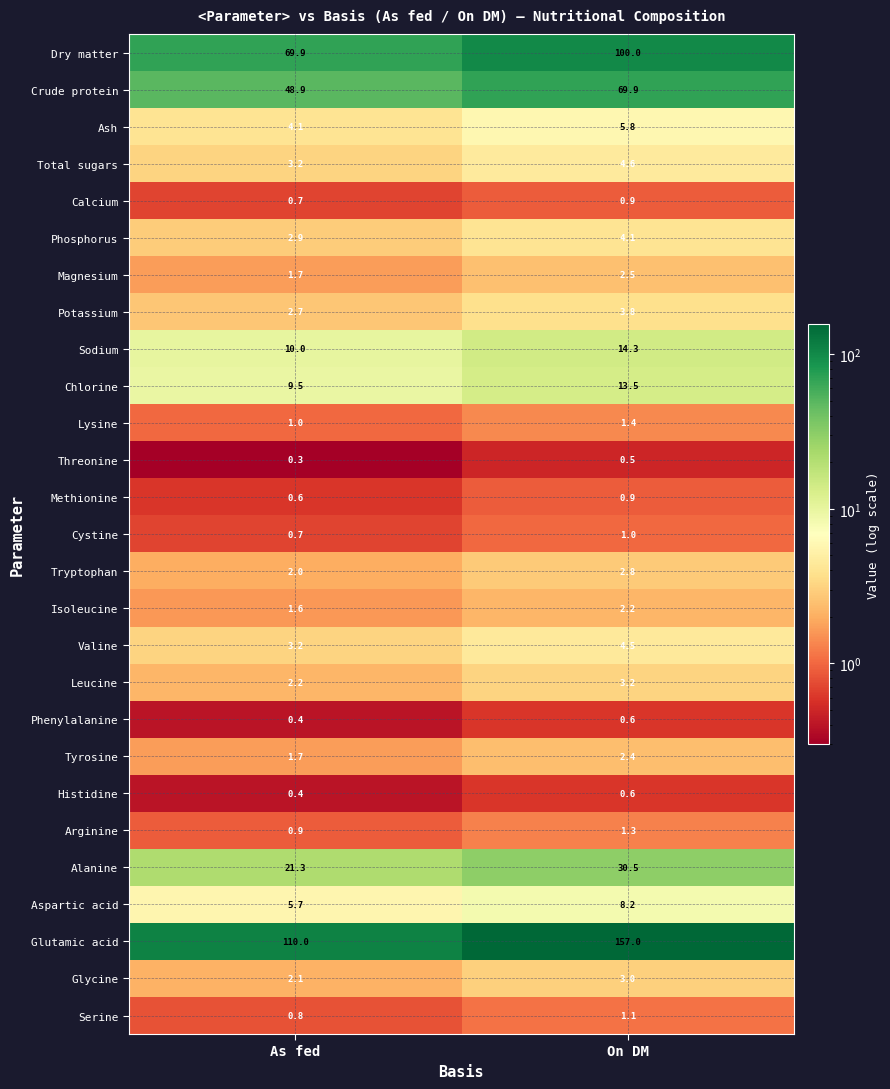

What is the smallest value displayed?

0.3